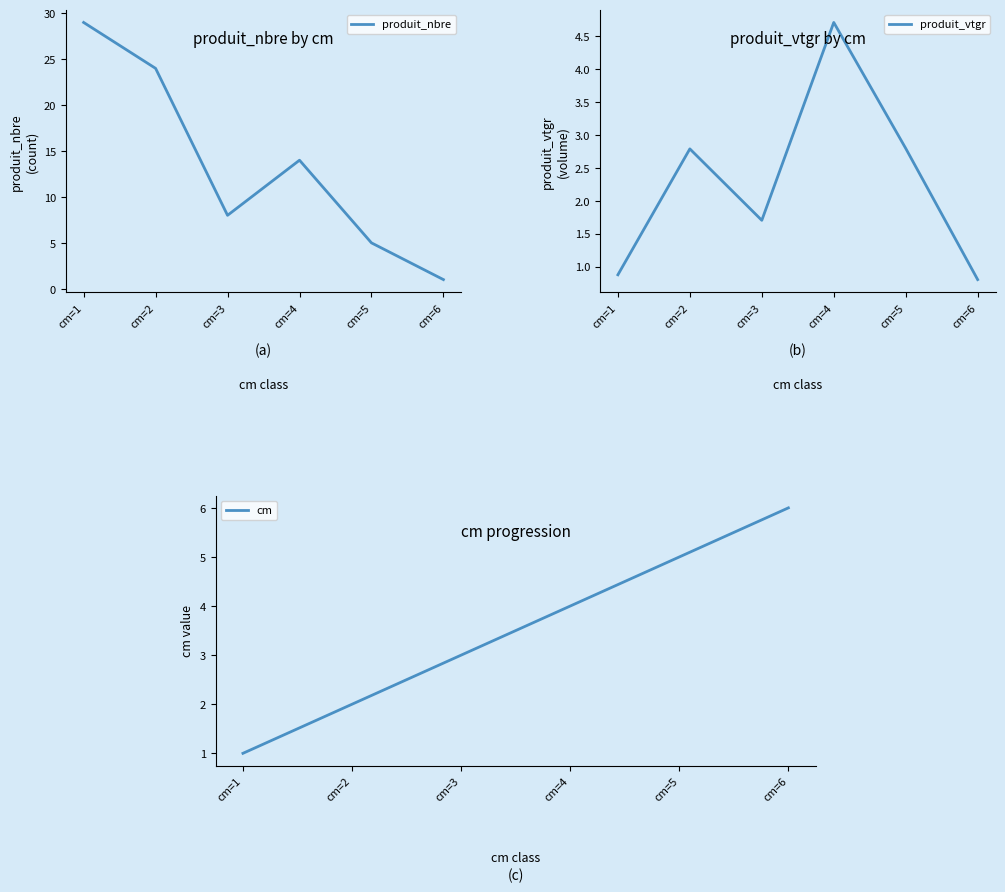

How many lines are shown in the chart?

3